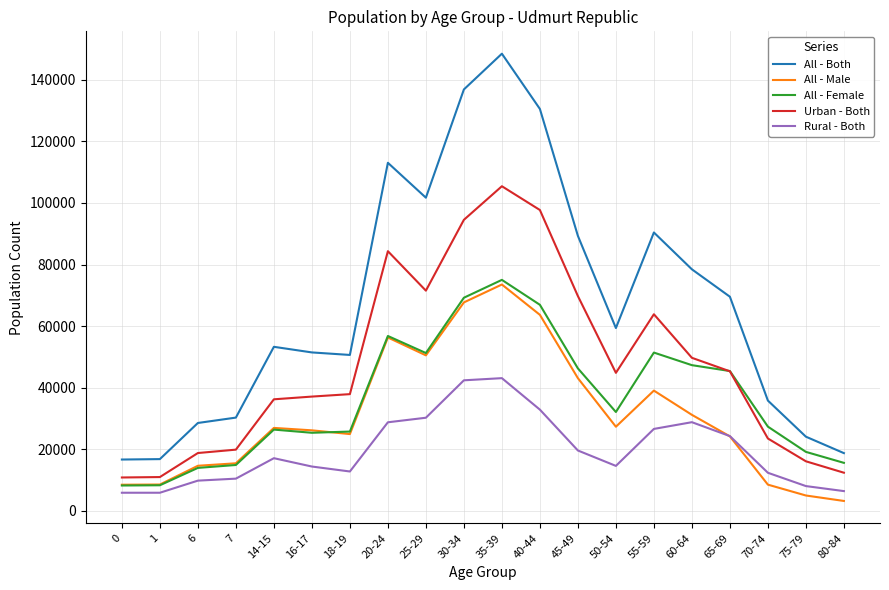

What is the smallest value displayed?

3162